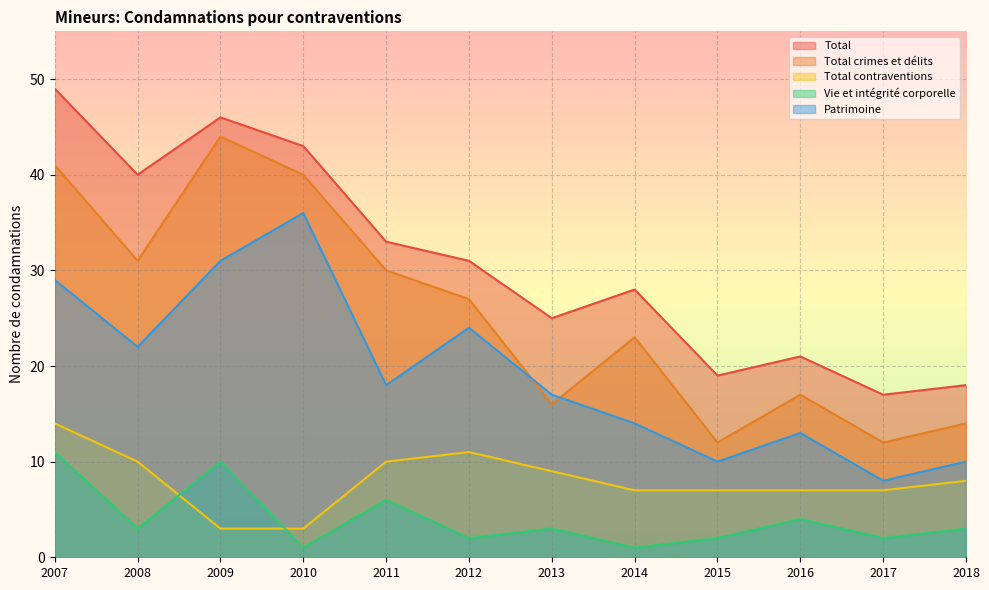

Rank the series by their maximum value, from highest to lowest.

Total, Total crimes et délits, Patrimoine, Total contraventions, Vie et intégrité corporelle